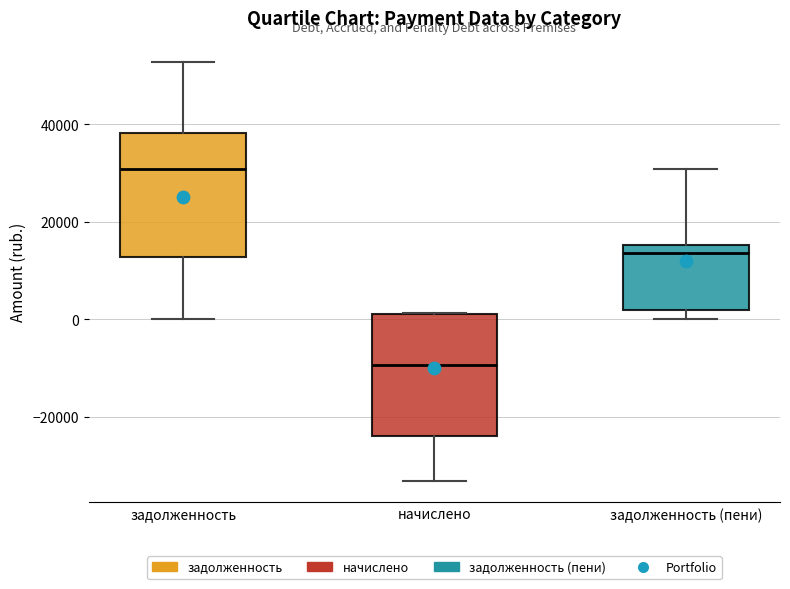

Which box has the highest median line?

задолженность